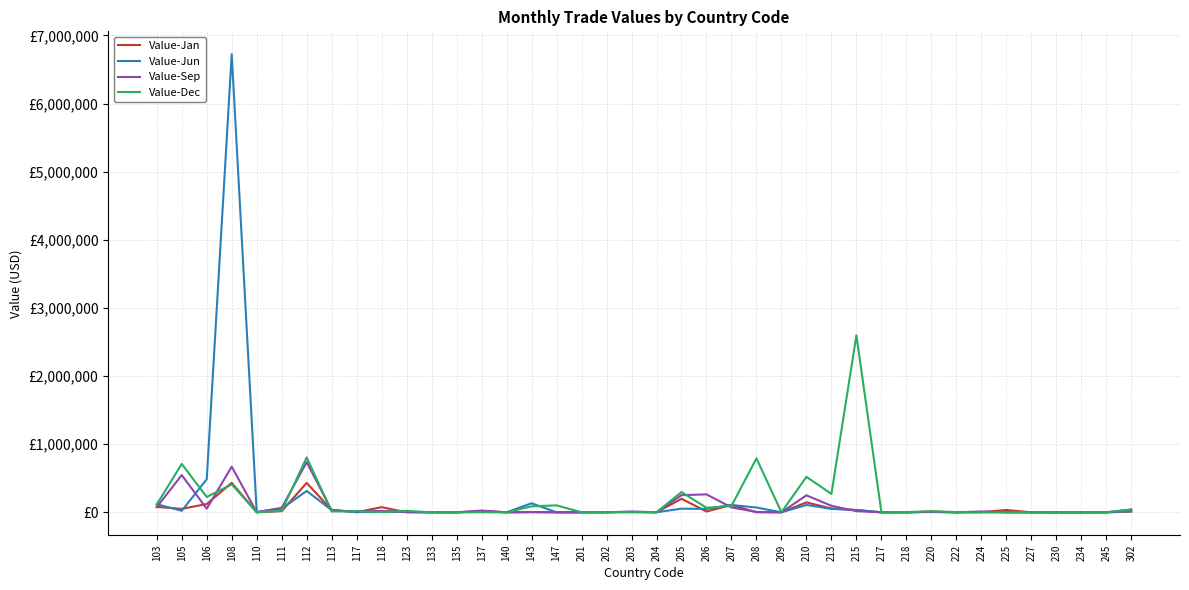

How many interior local peaks does the Value-Jun series have?

11